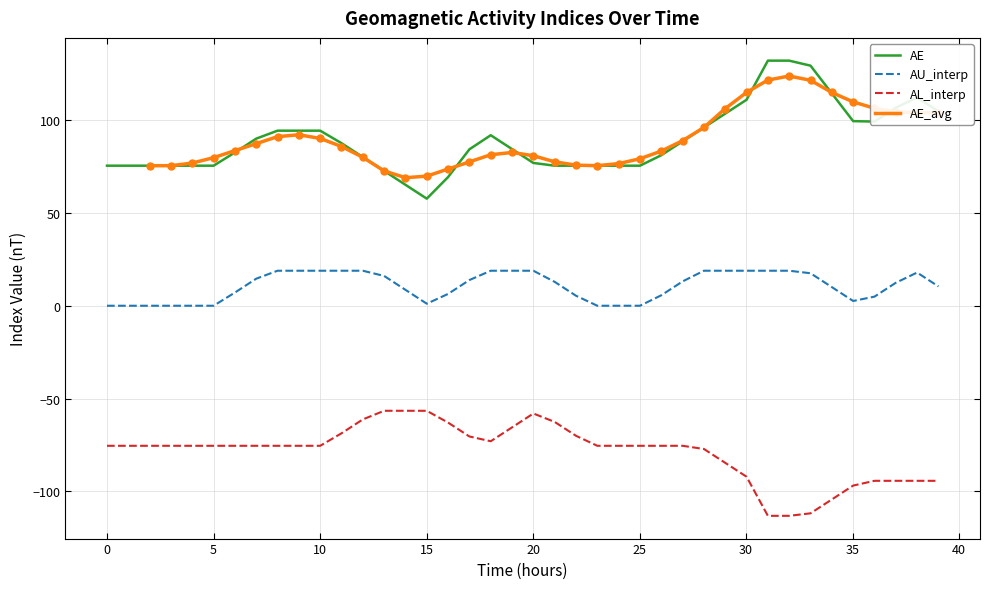

At how many categories does at least one series exceed 108?

7